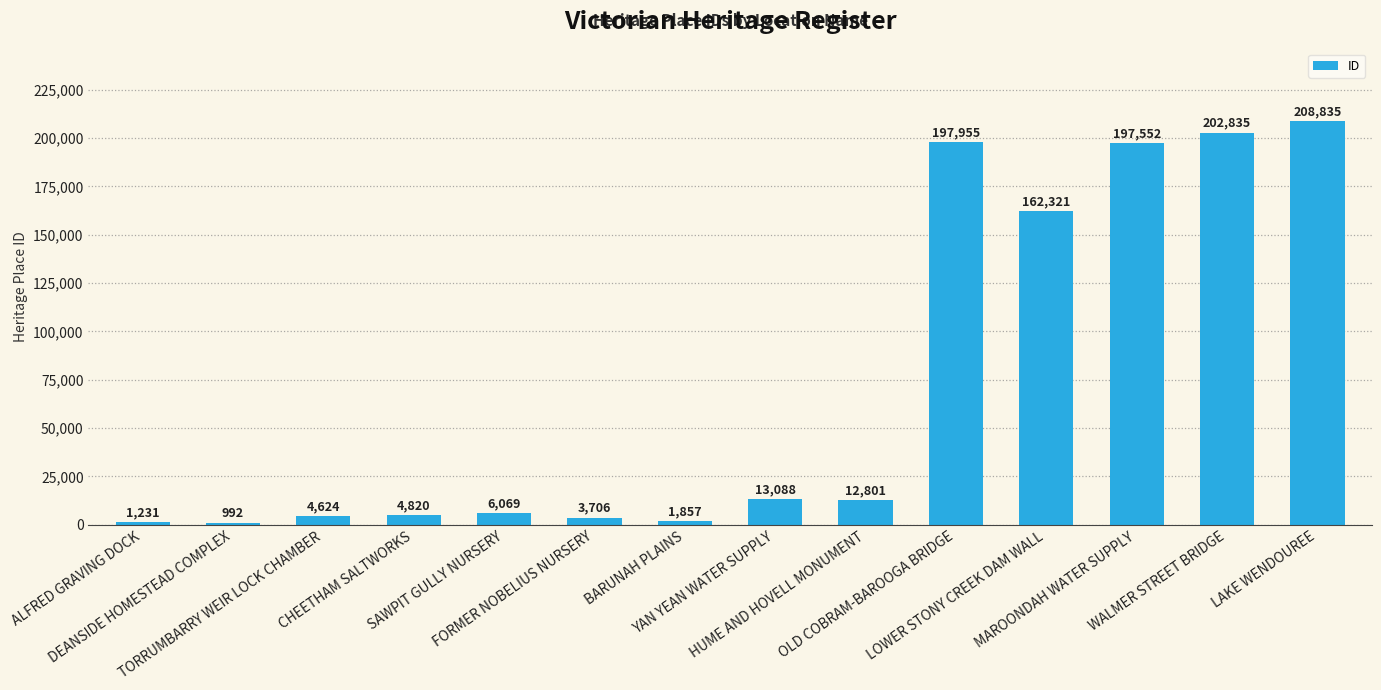

What is the difference between the values at YAN YEAN WATER SUPPLY and ALFRED GRAVING DOCK?

11857